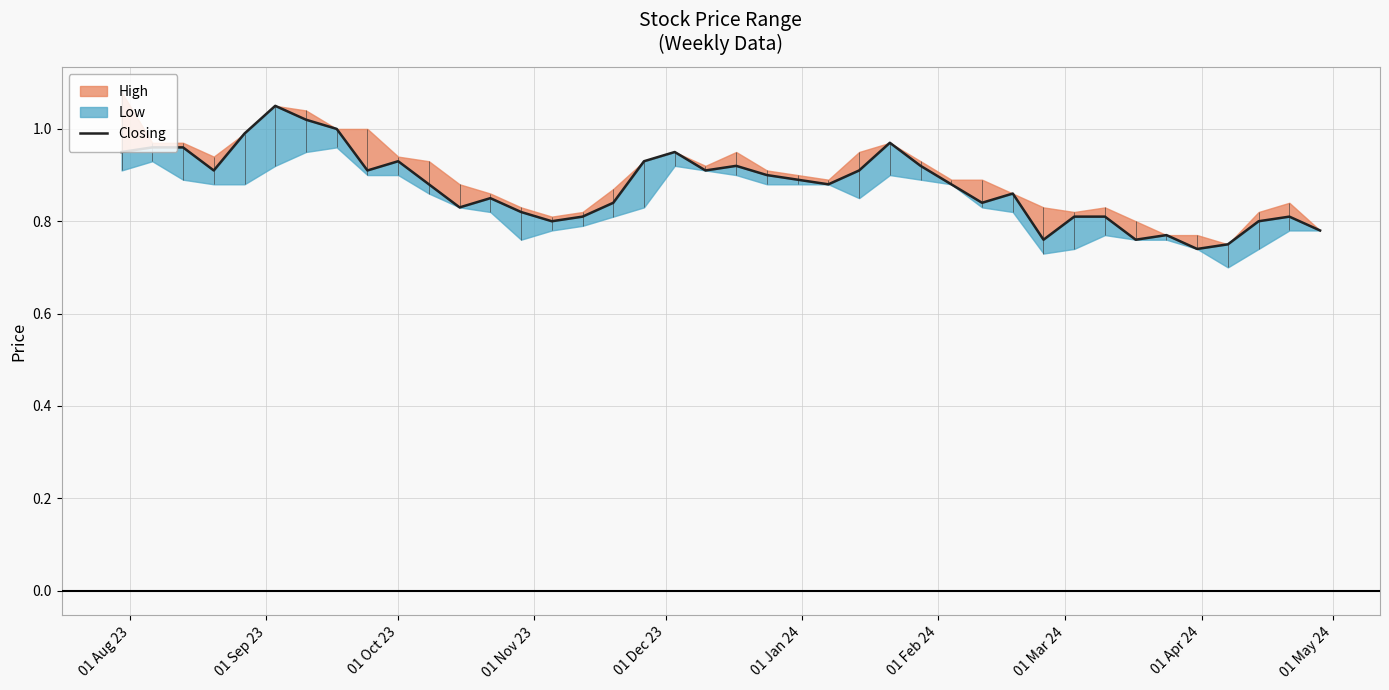

The chart shows a value of 1.5 at 01 Oct 23. True or false?

False